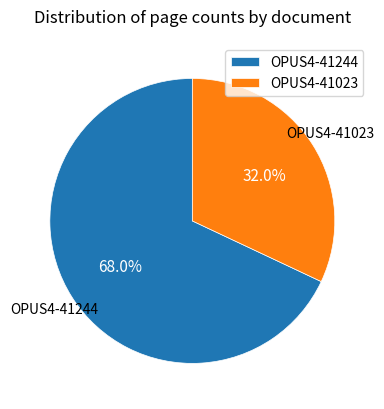

To the nearest percent, what is the difference between the largest and smallest slice percentages?

36%